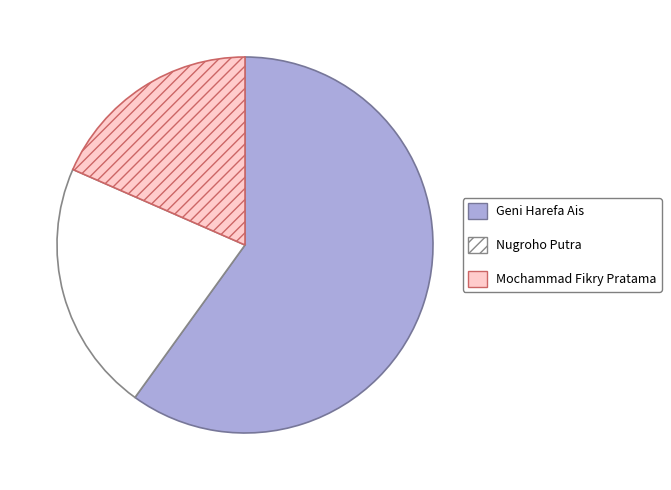

Is there any slice that represents more than half of the pie?

Yes